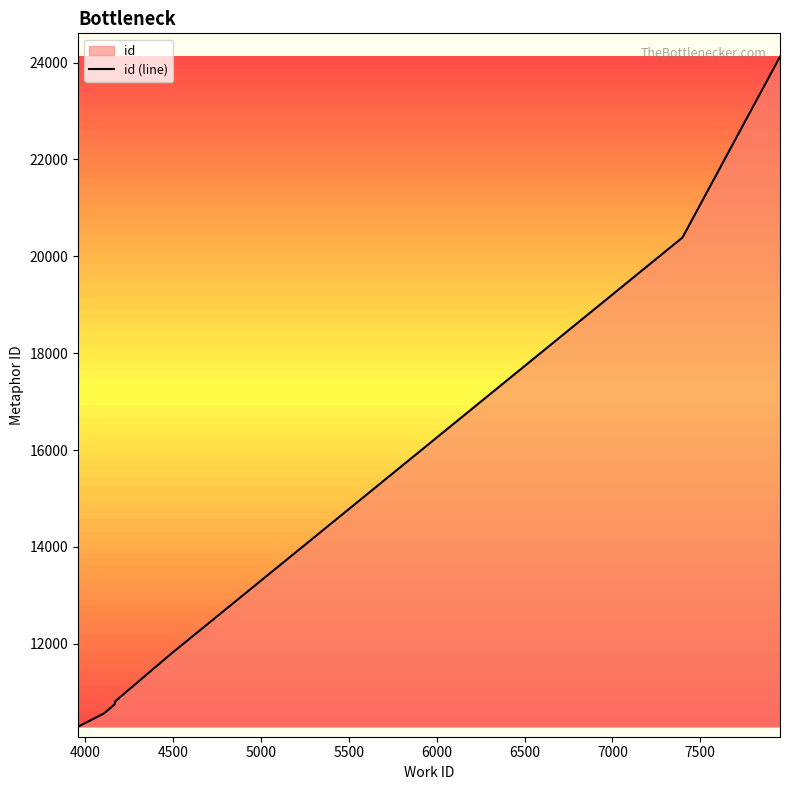

What is the difference between the maximum and minimum values?

13835